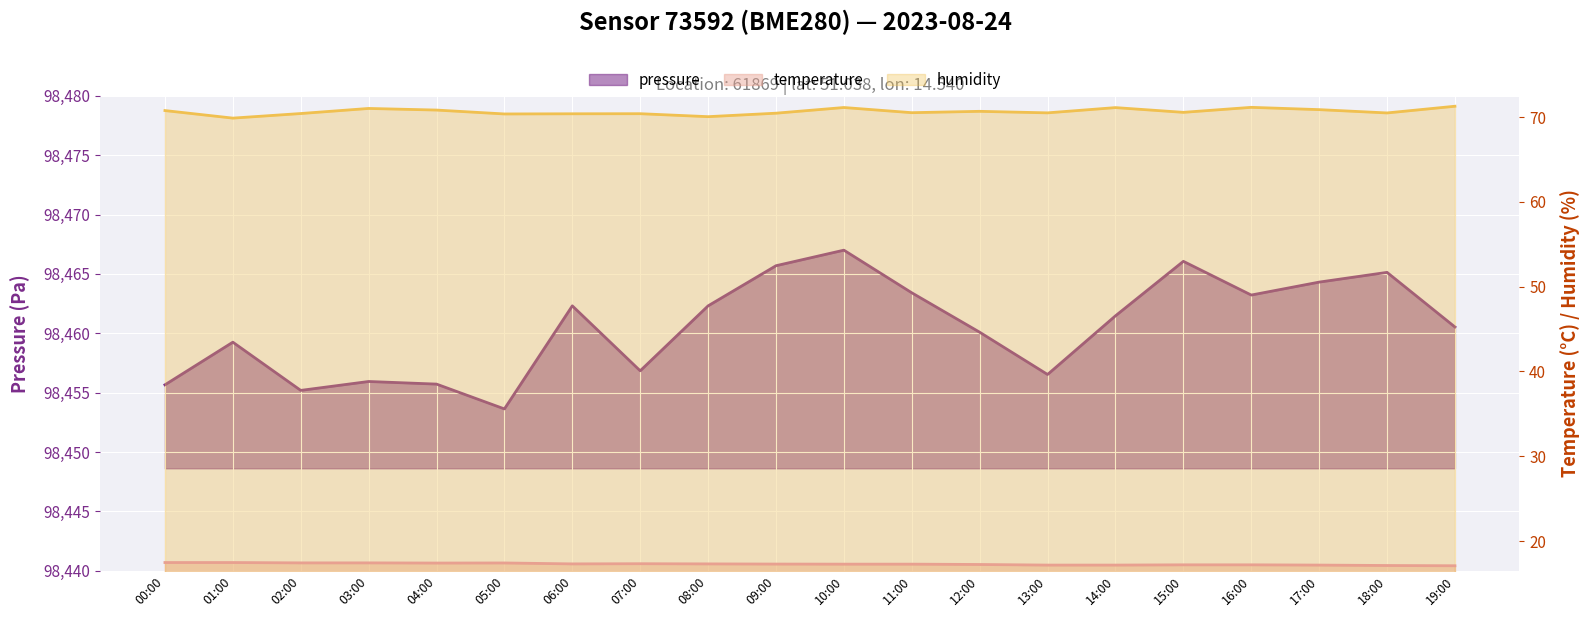

Which label corresponds to the smallest value in the chart?

19:00